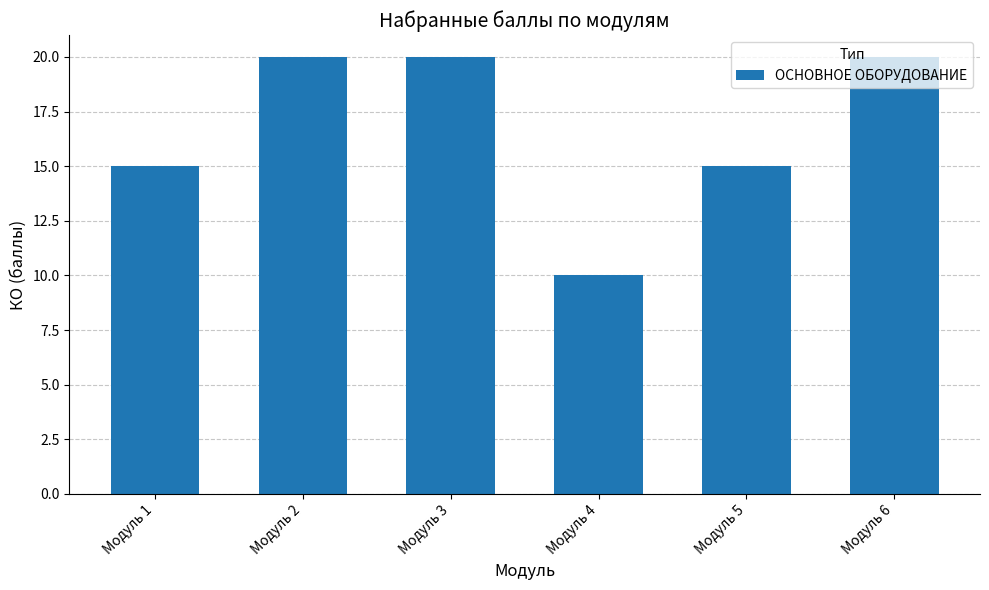

What is the smallest value displayed?

10